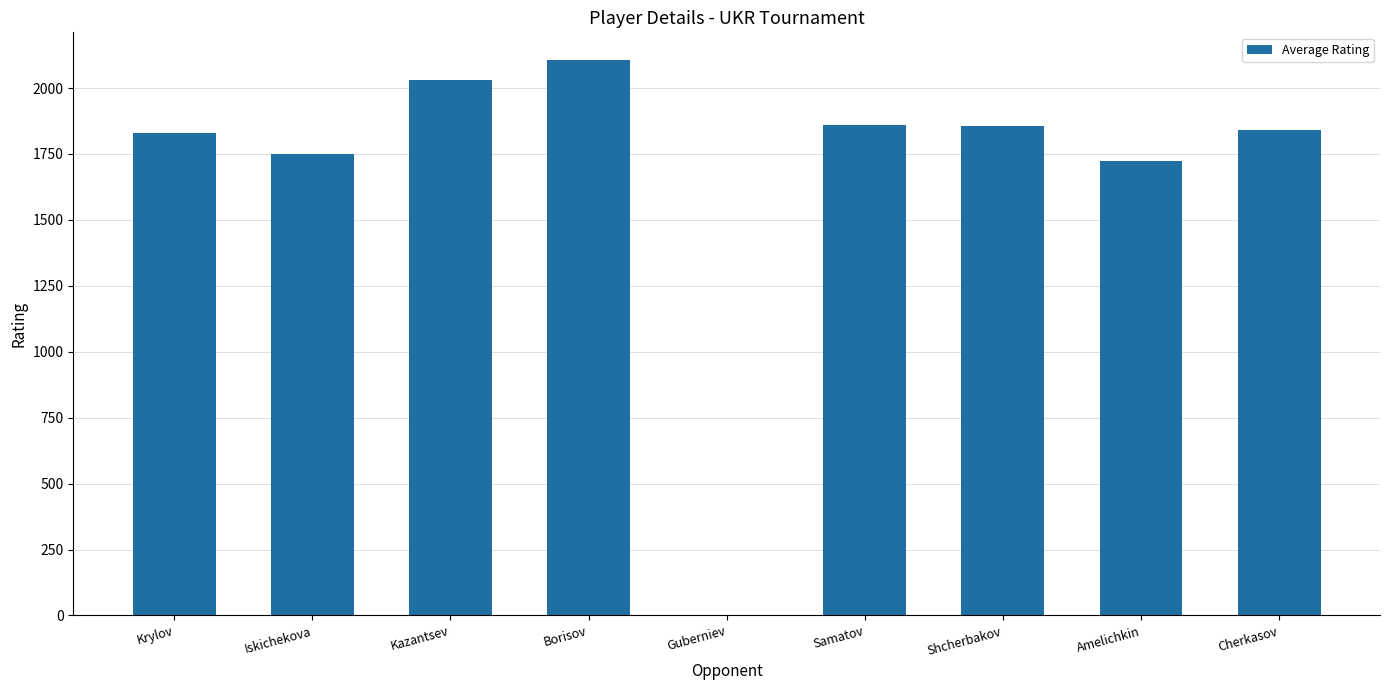

What is the maximum value shown in the chart?

2106